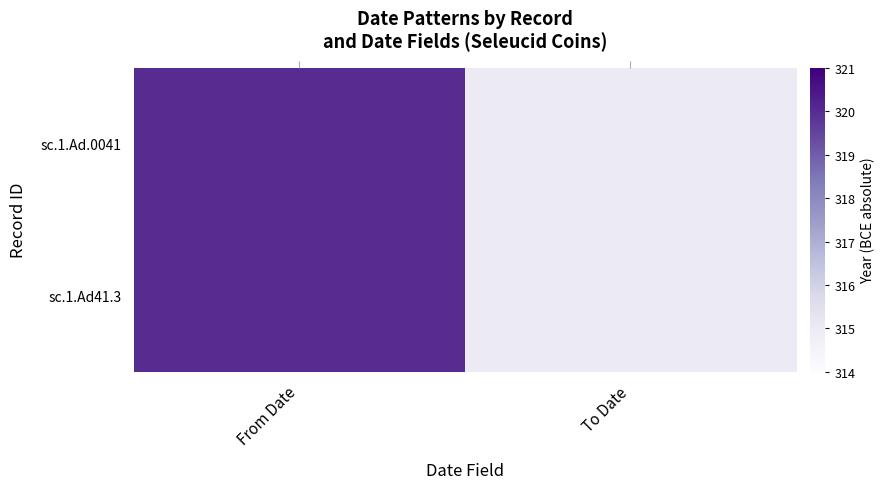

Reading right to left, what are all the values shown in this chart?

sc.1.Ad.0041: To Date=315	From Date=320
sc.1.Ad41.3: To Date=315	From Date=320